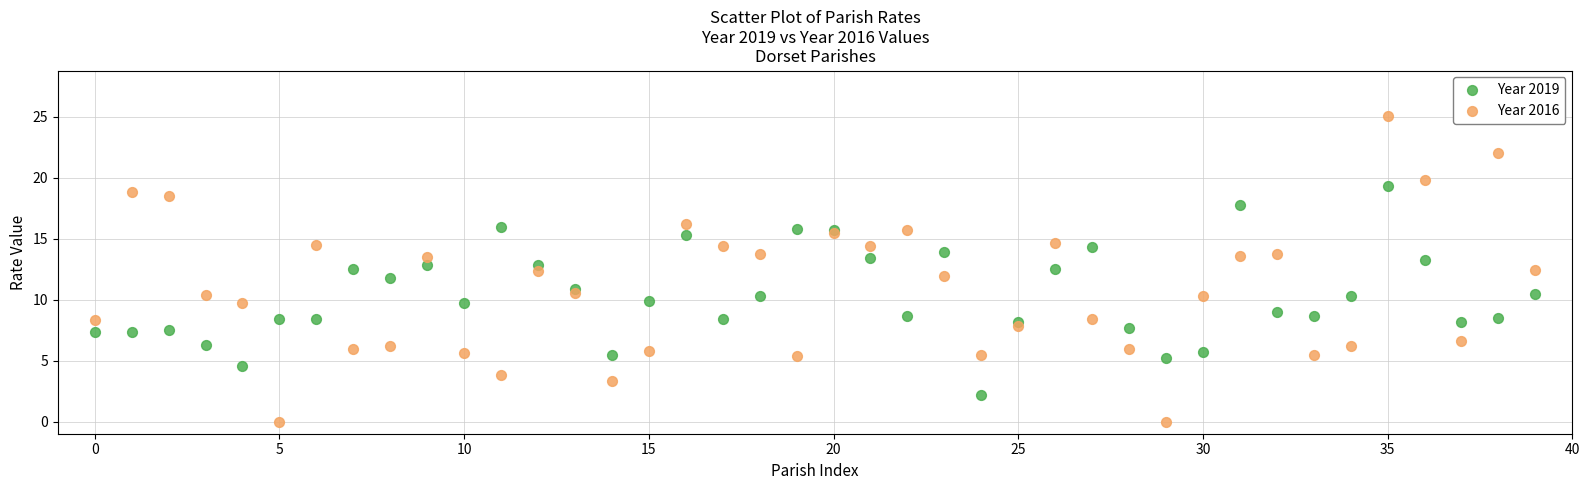

Which series has the widest spread of Y values?

Year 2016